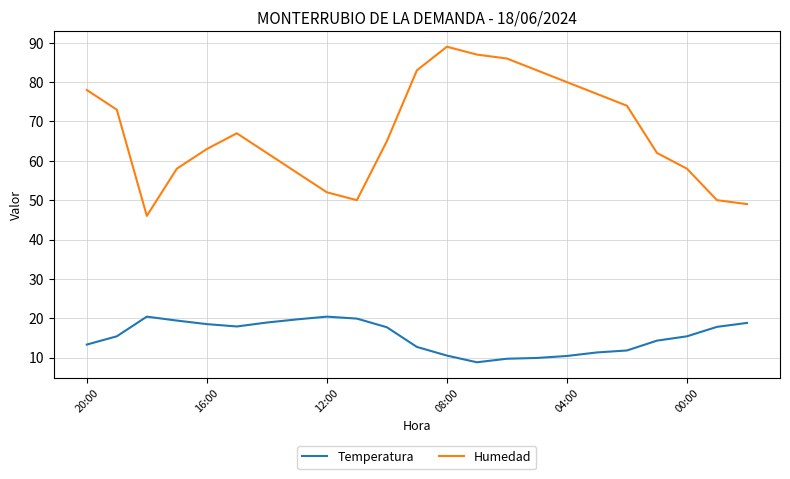

Which series has the largest total across all categories?

Humedad